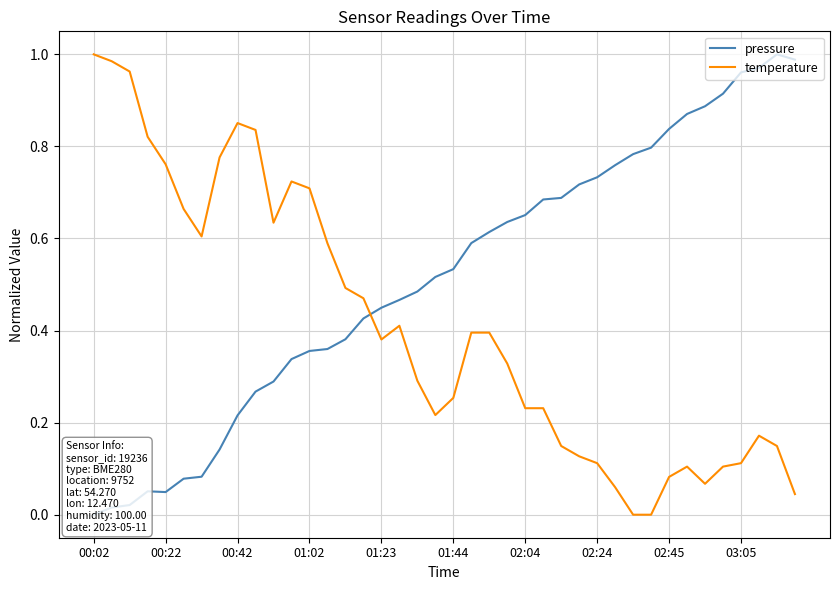

What is the total value across all series at 00:22?

0.8